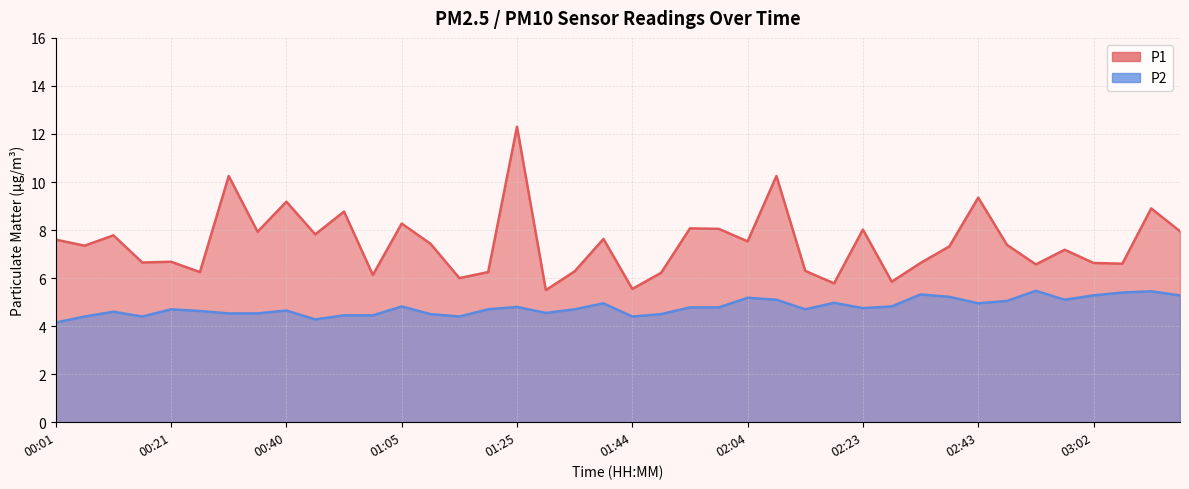

What is the sum of all P1 values?

298.2